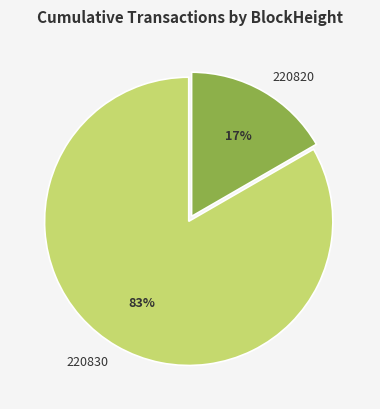

True or false: 220830 accounts for 83% of the total.

True